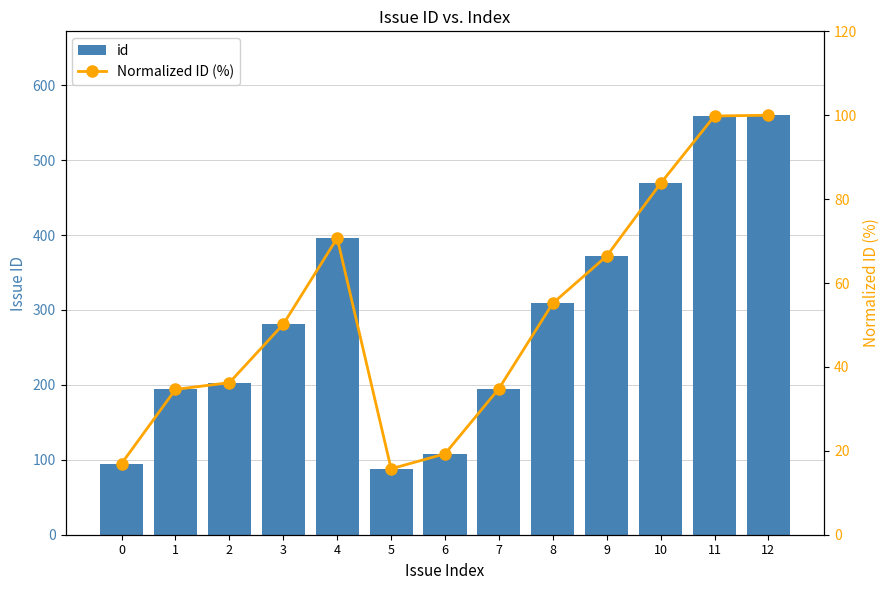

Which series changed the most between 2 and 9?

id